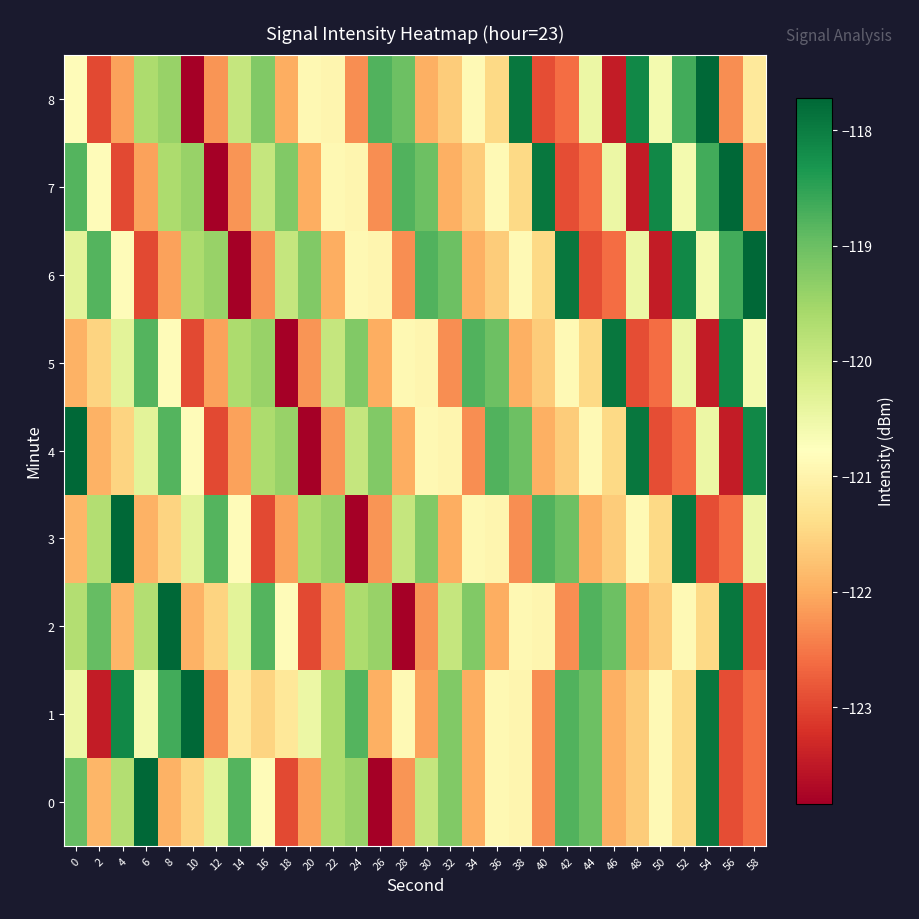

What is the difference between the highest and lowest values at 0?

4.2